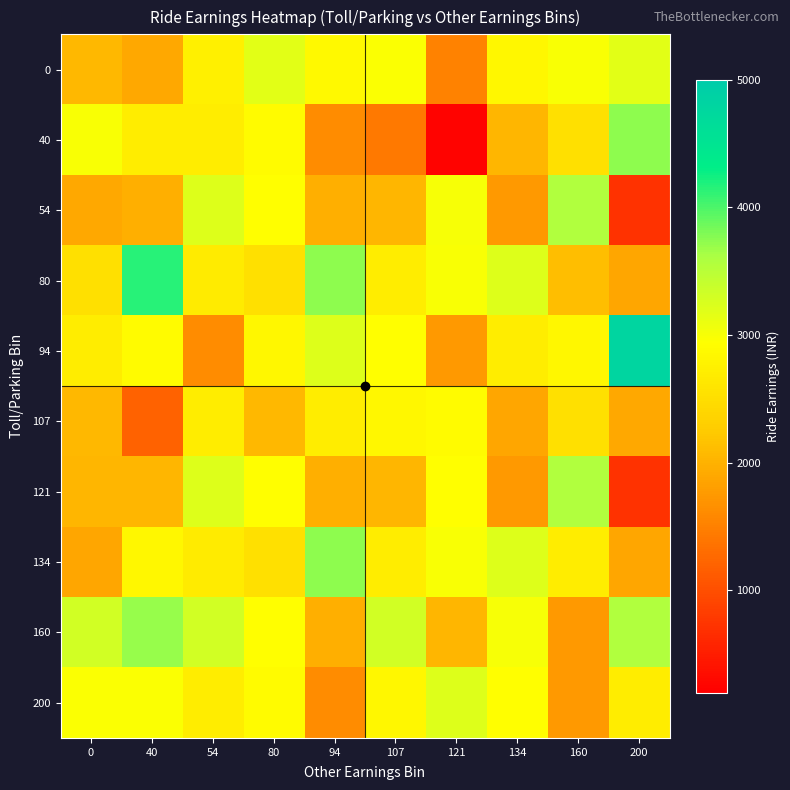

How many series are shown in this chart?

10